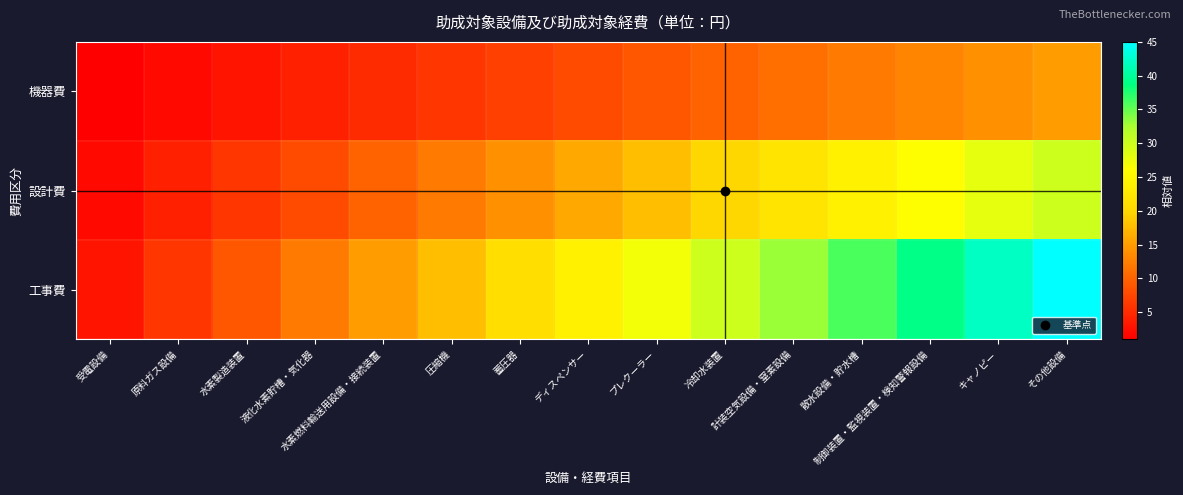

Which series has the largest total across all categories?

工事費